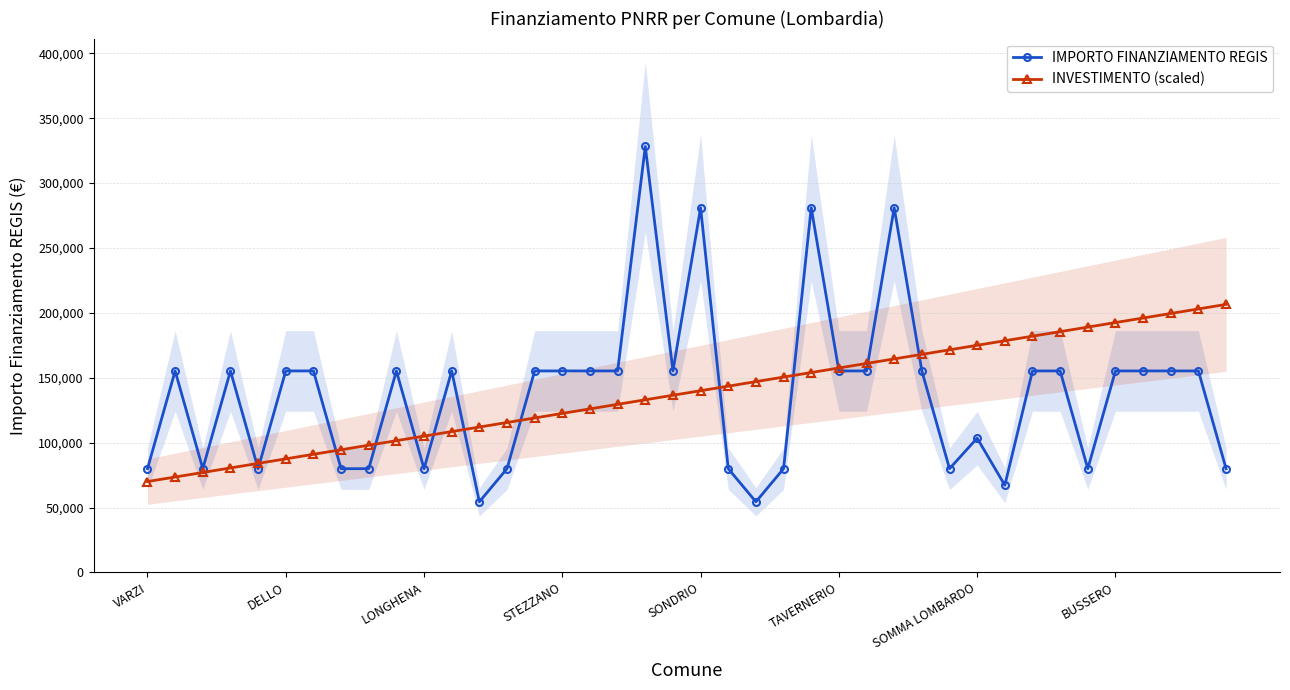

Rank the series by their average value, from lowest to highest.

IMPORTO FINANZIAMENTO REGIS, INVESTIMENTO (scaled)